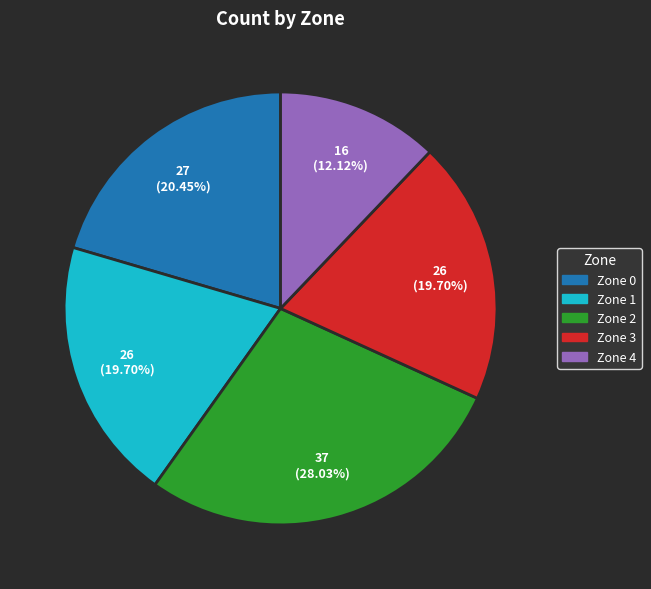

Is there any slice that represents more than half of the pie?

No